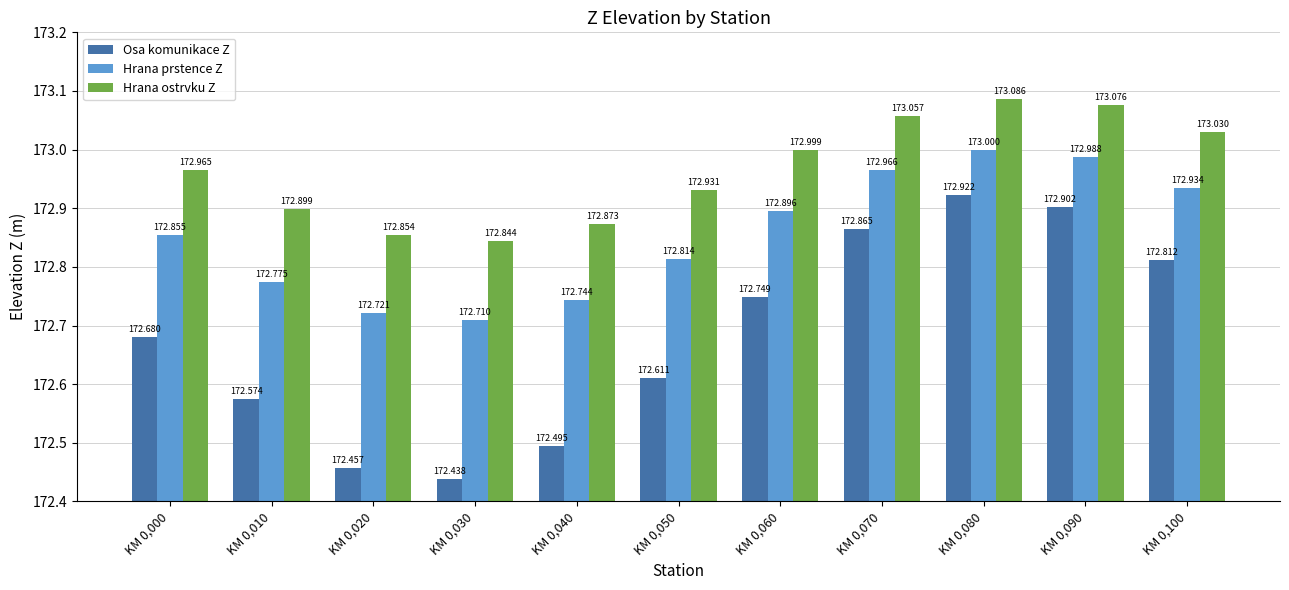

Is the value of Hrana ostrvku Z at KM 0,040 greater than the value of Hrana prstence Z at KM 0,100?

No